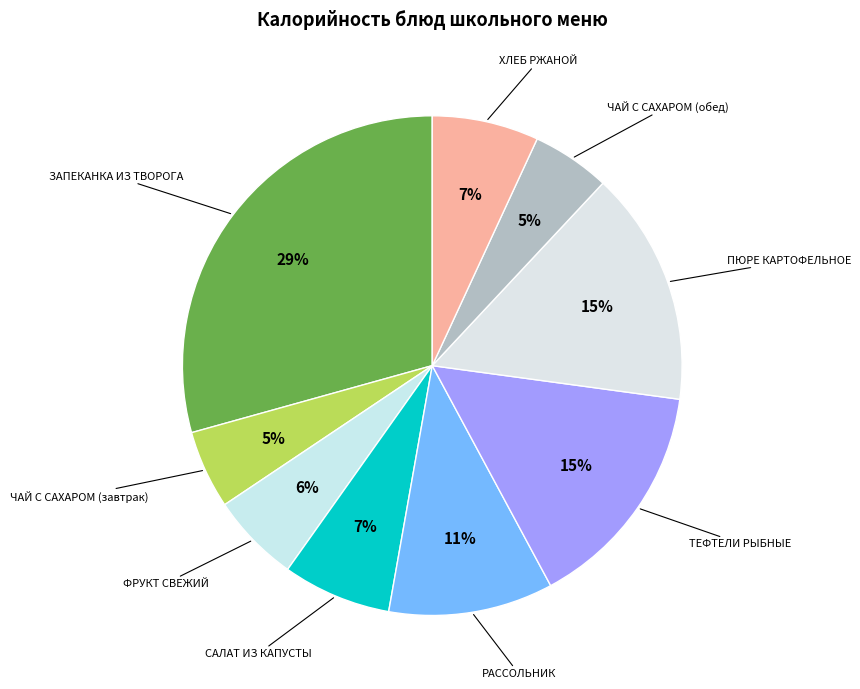

How many segments does this pie chart have?

9